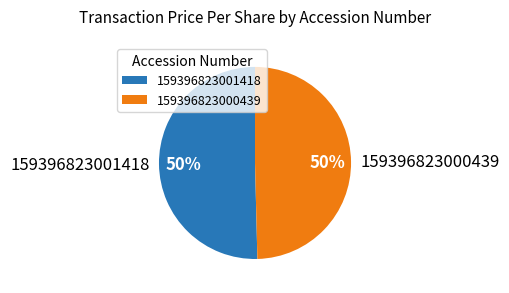

Which slice represents more than half of the pie?

159396823001418